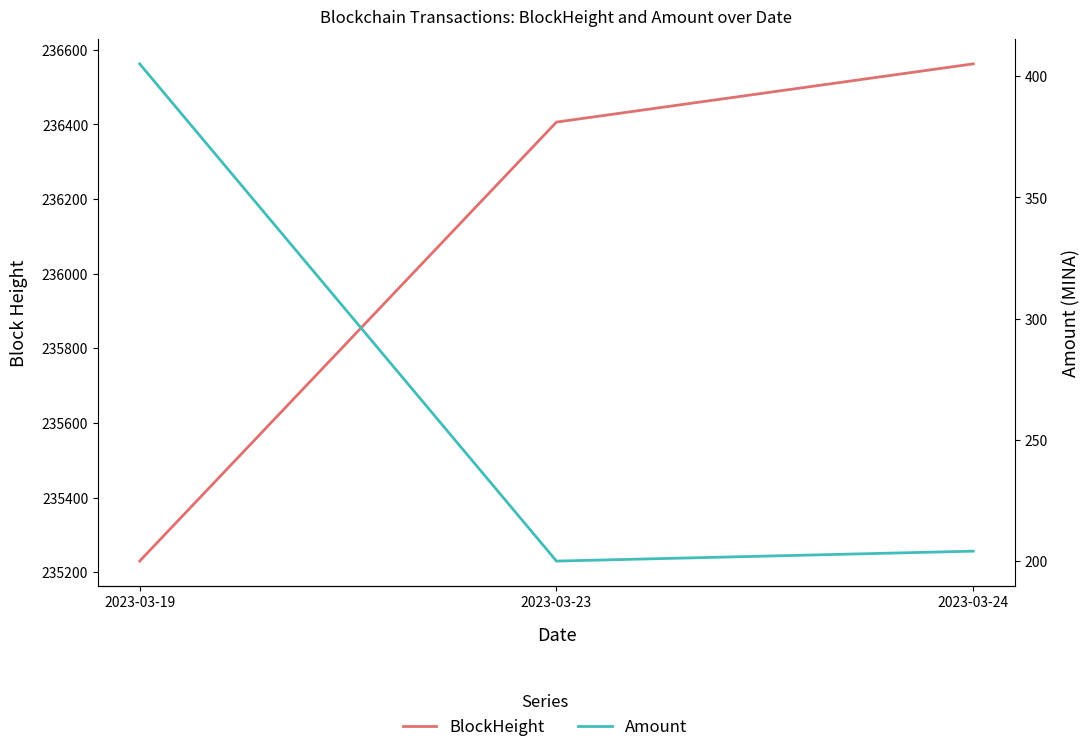

List the series in order of their peak value, highest first.

BlockHeight, Amount